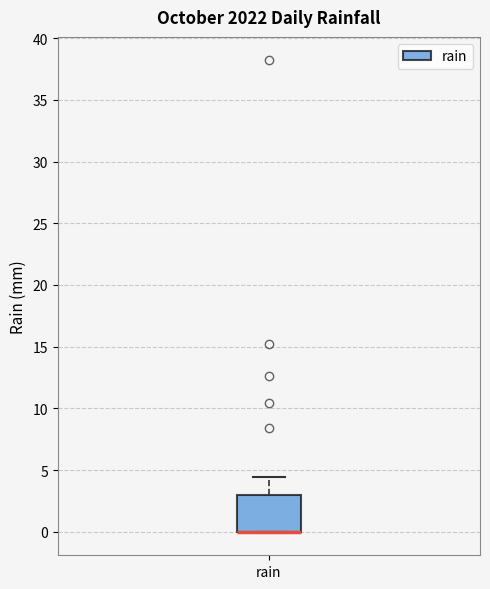

Transcribe this box plot: give where the median line is, the range the box spans, and where the two whiskers end, as read against the y-axis. The values are not printed on the chart, so give them approximately, as read against the axis.

median 0.0 (drawn on the box's lower edge), box 0.0 to 3.0, whiskers 0.0 to 4.5